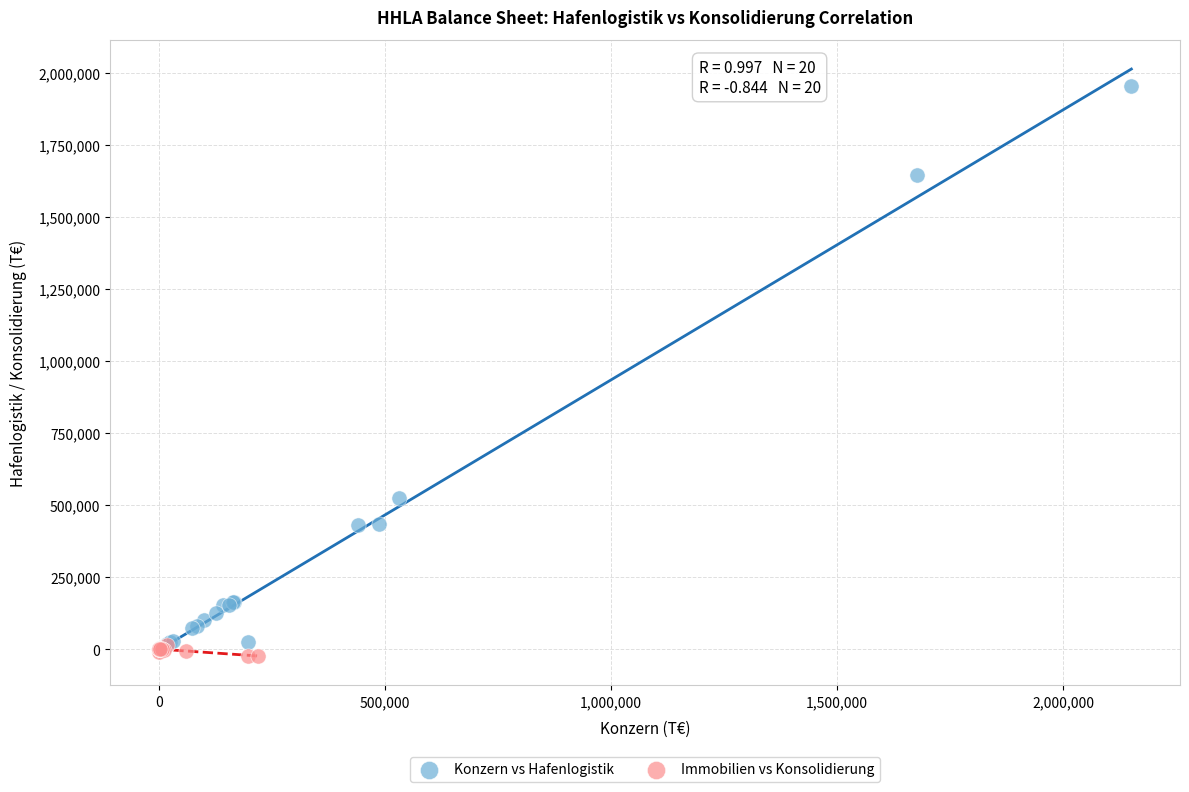

Which series has the widest spread of Y values?

Konzern vs Hafenlogistik